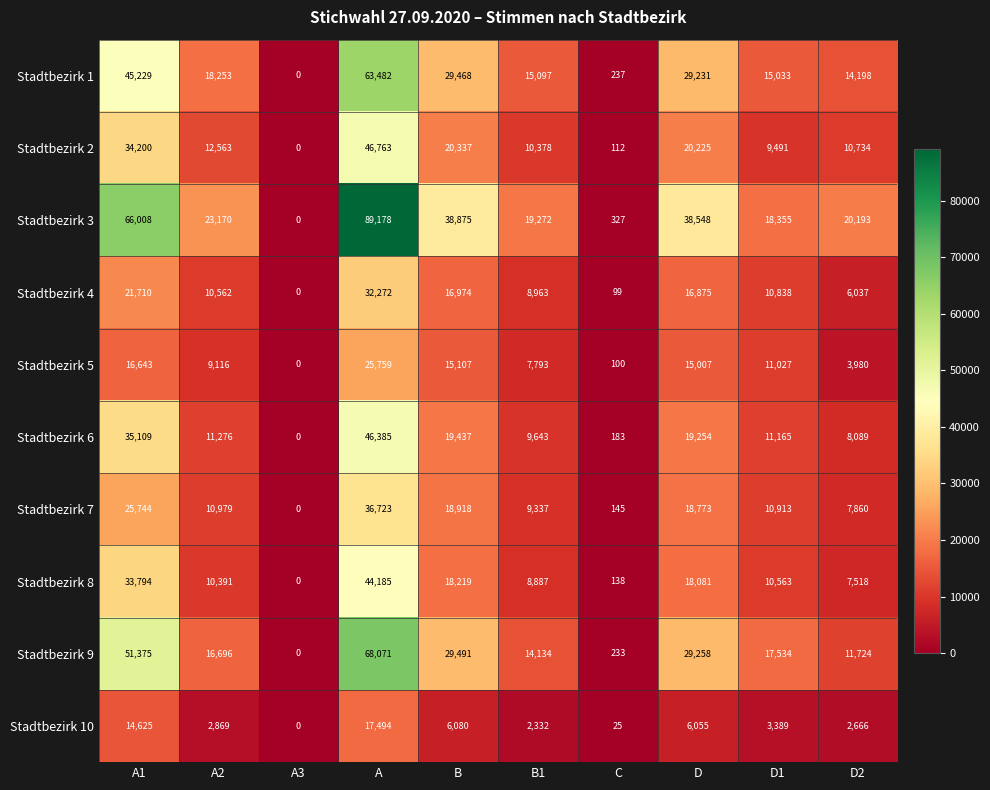

Which series has the widest spread of values?

Stadtbezirk 3